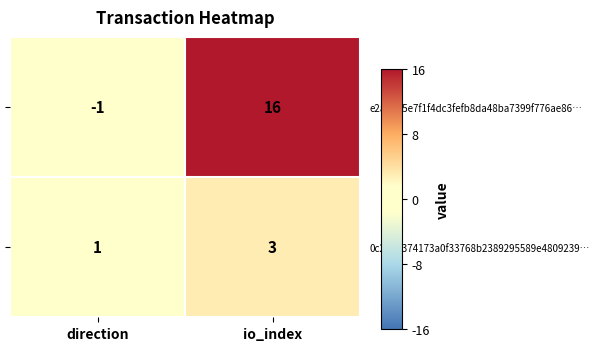

Reading right to left, extract all data points from this chart.

e2a3b35e7f1f4dc3fefb8da48ba7399f776ae86…: io_index=16	direction=-1
0c22b8374173a0f33768b2389295589e4809239…: io_index=3	direction=1